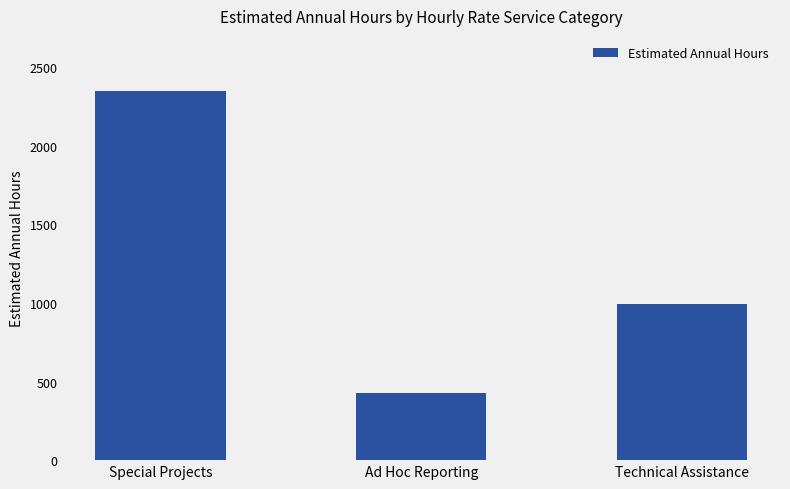

What is the average value?

1256